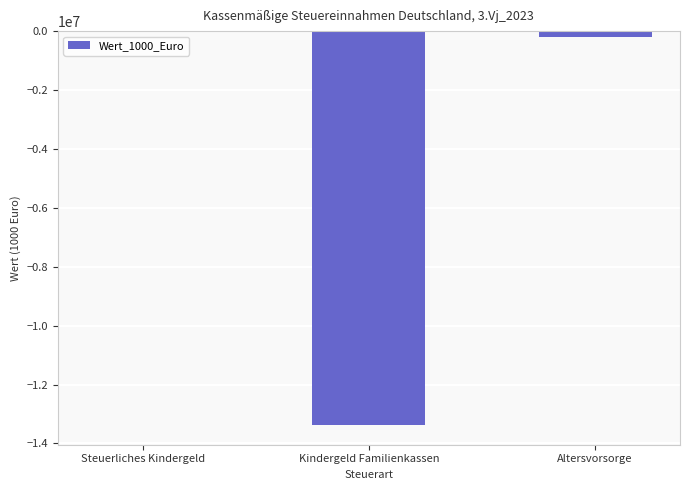

Is it true that the value at Altersvorsorge is -210789.0?

True